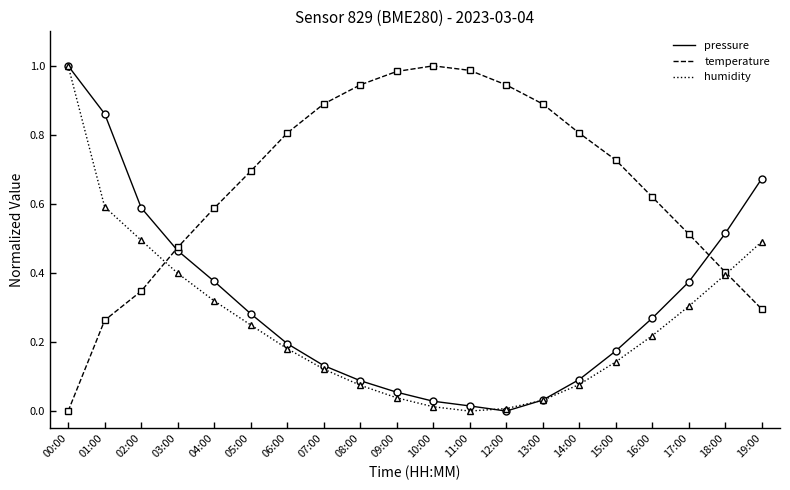

Is the value of temperature at 07:00 greater than the value of humidity at 11:00?

Yes